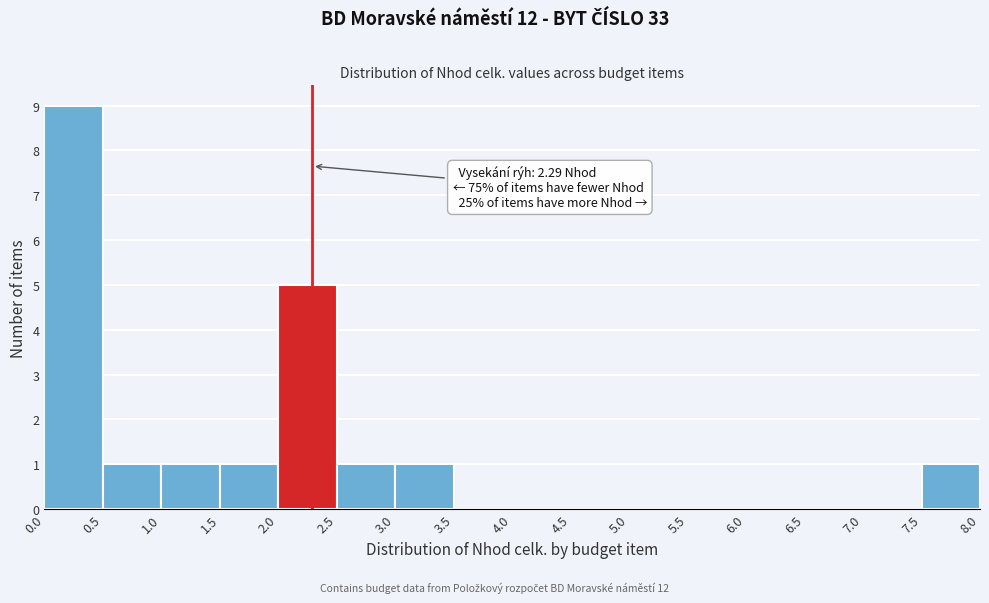

Over which range of the x-axis is the bar tallest?

0.0 to 0.5